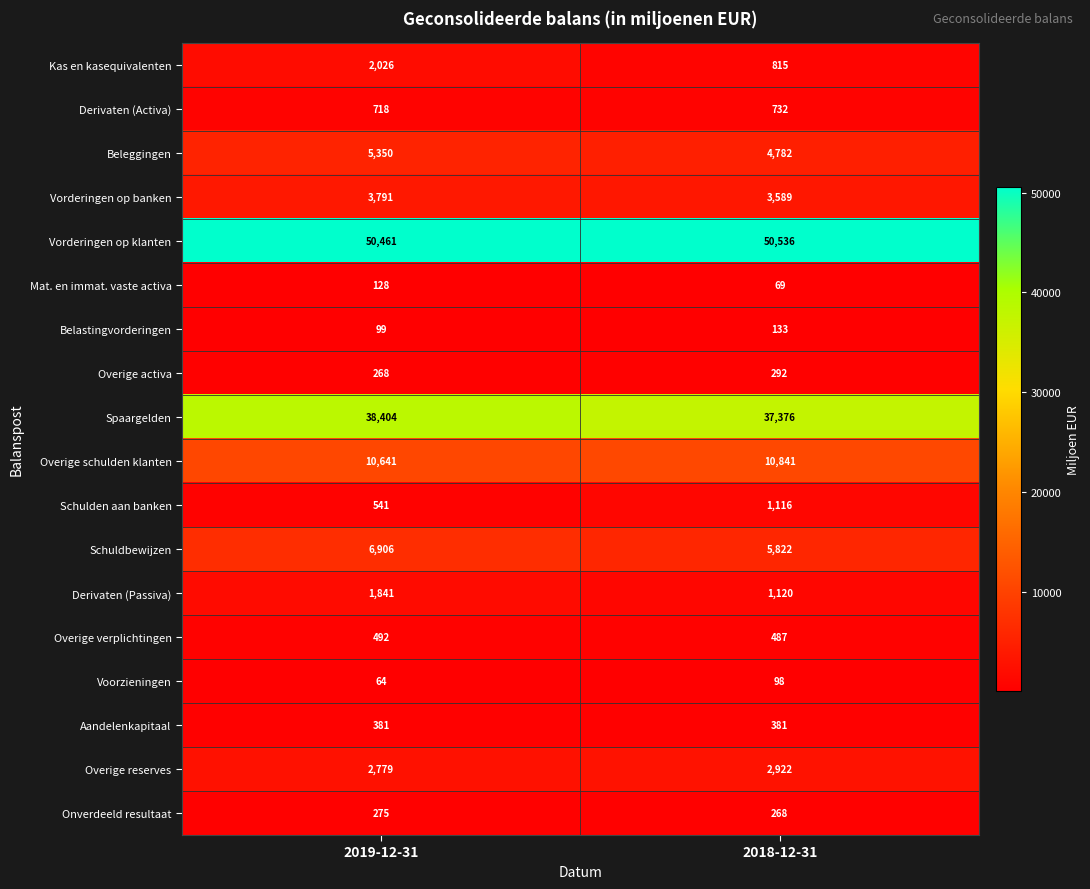

True or false: Overige verplichtingen has a value of 642 at 2019-12-31.

False